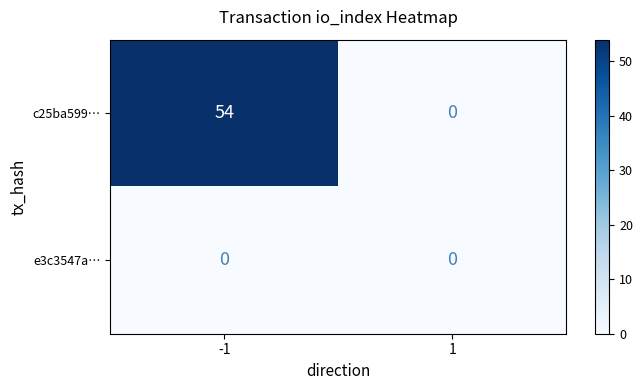

Which series has the widest spread of values?

c25ba599…